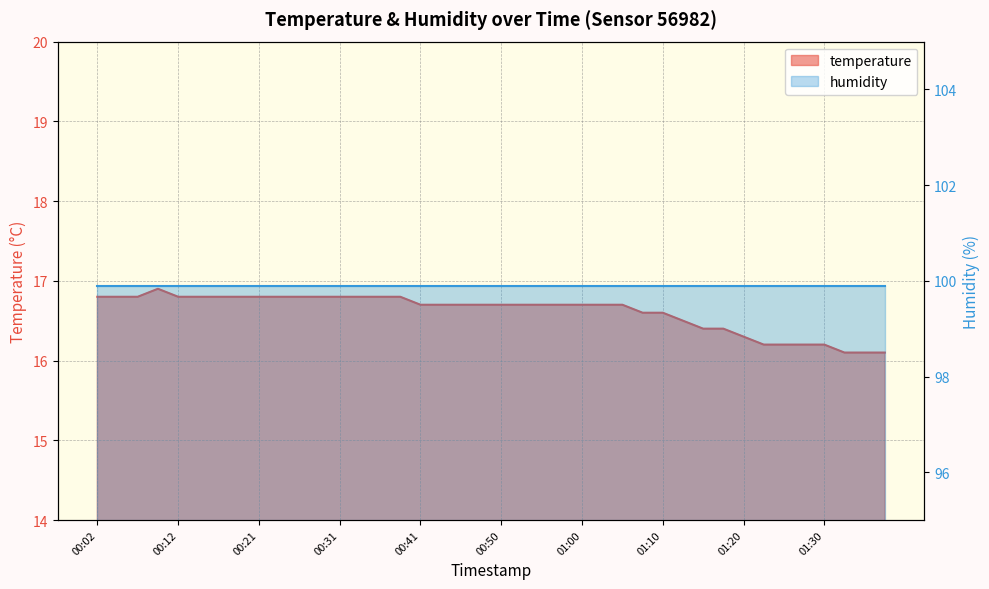

What is the change in value from 01:10 to 01:20?

-0.3